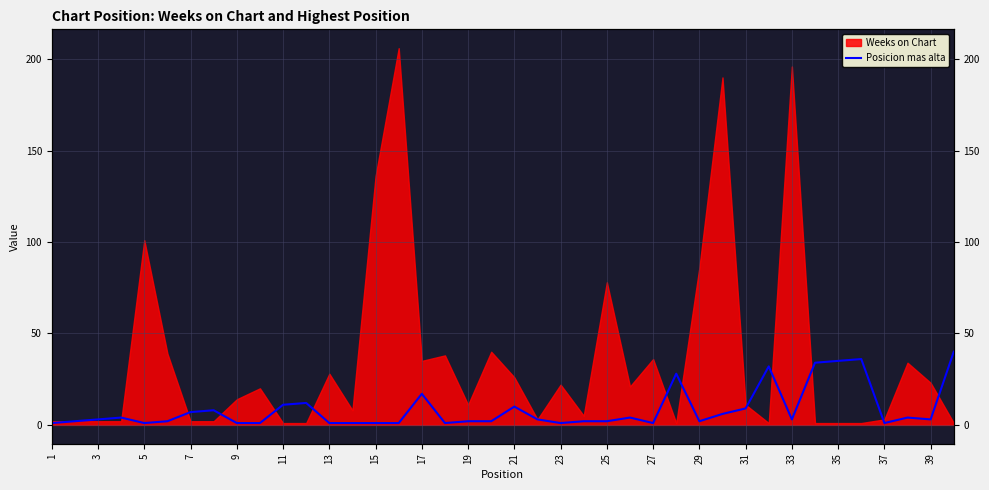

How many interior local valleys (lower than both neighbors) does the data have?

8